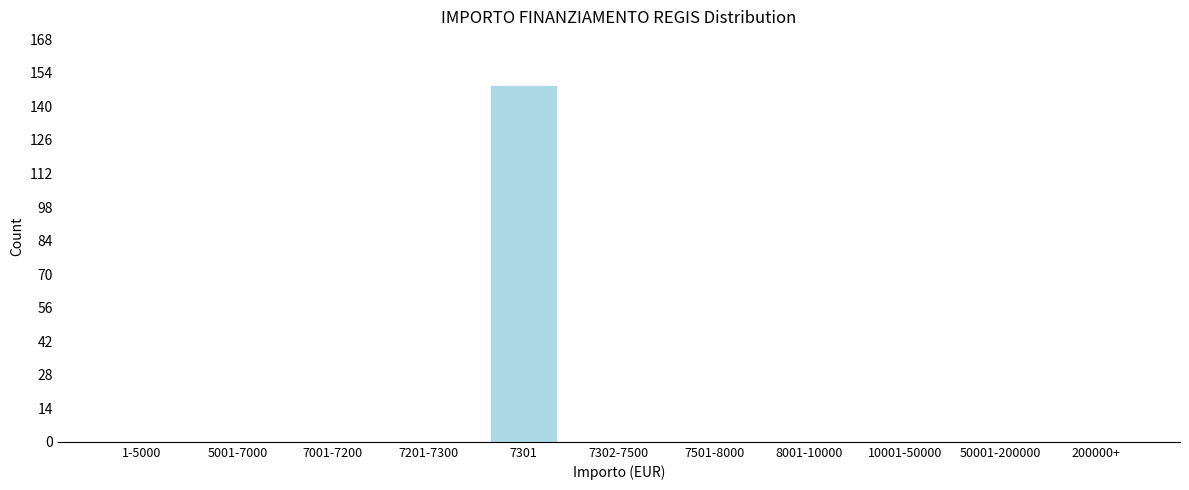

Reading right to left, transcribe all the data shown in this chart.

200000+=0	50001-200000=0	10001-50000=0	8001-10000=0	7501-8000=0	7302-7500=0	7301=149	7201-7300=0	7001-7200=0	5001-7000=0	1-5000=0